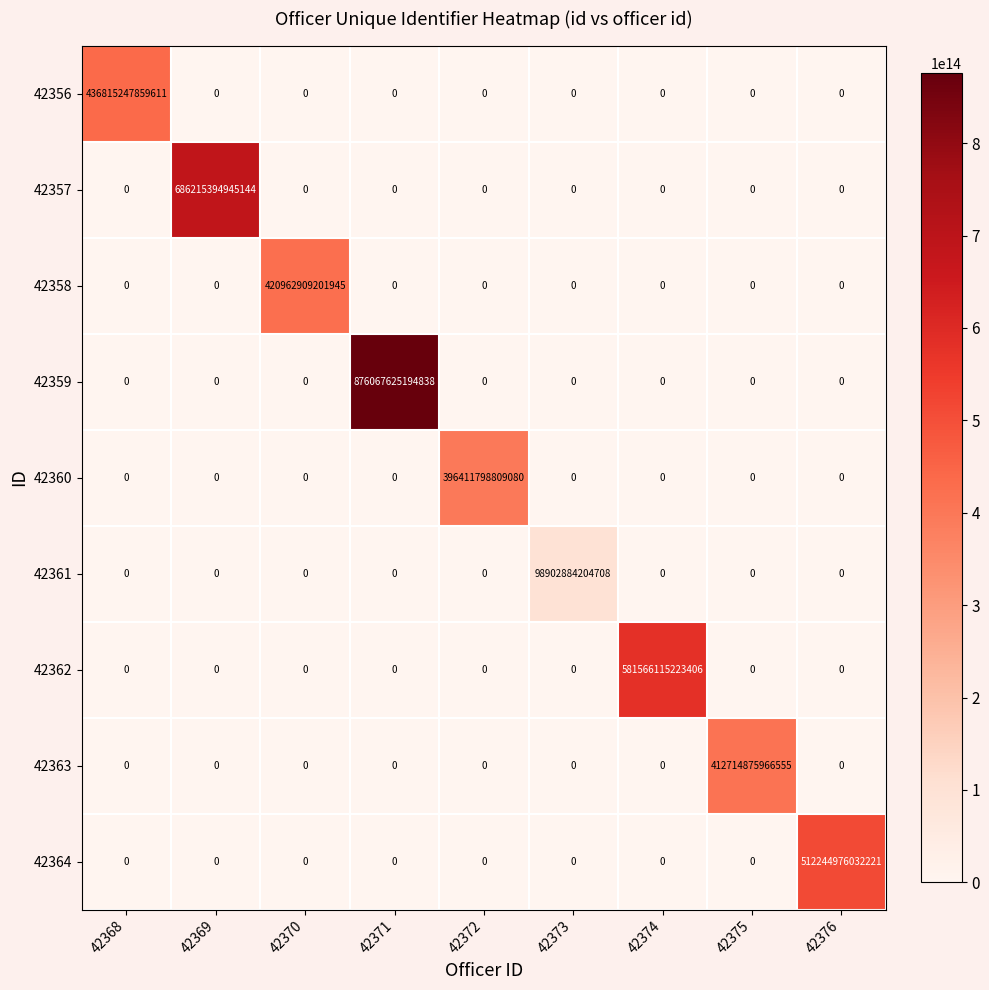

Count the number of data series in this chart.

9